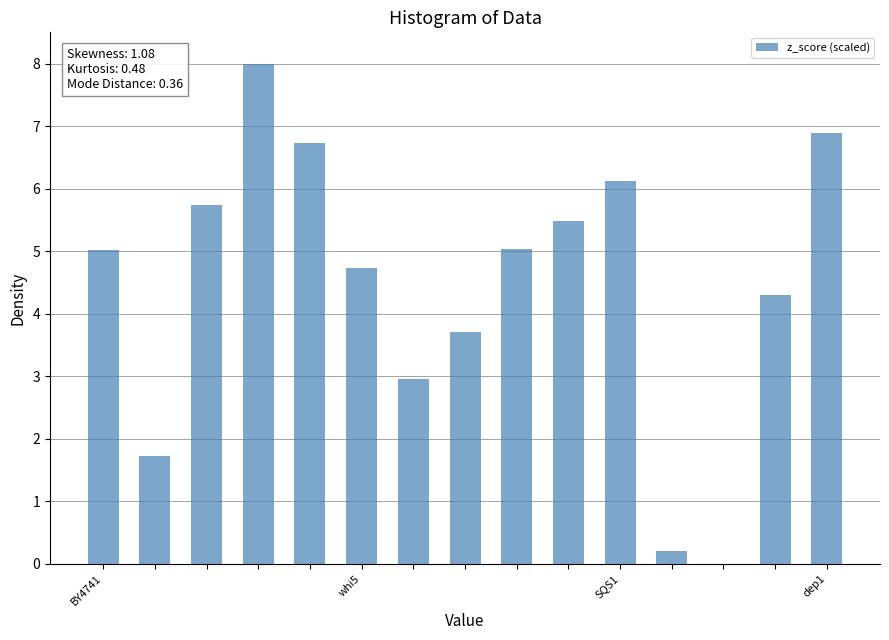

What is the maximum value shown in the chart?

8.0